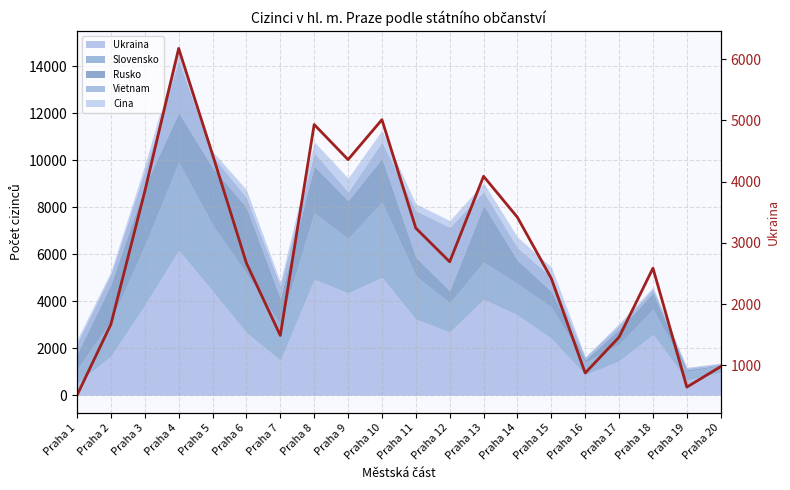

The value at Praha 11 is 1484. True or false?

False